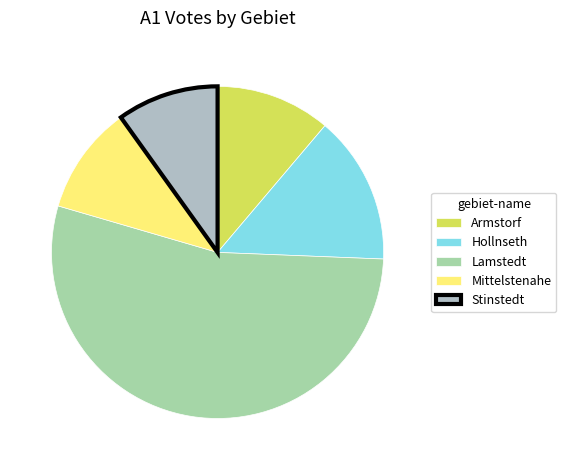

What is the largest slice in the pie chart?

Lamstedt